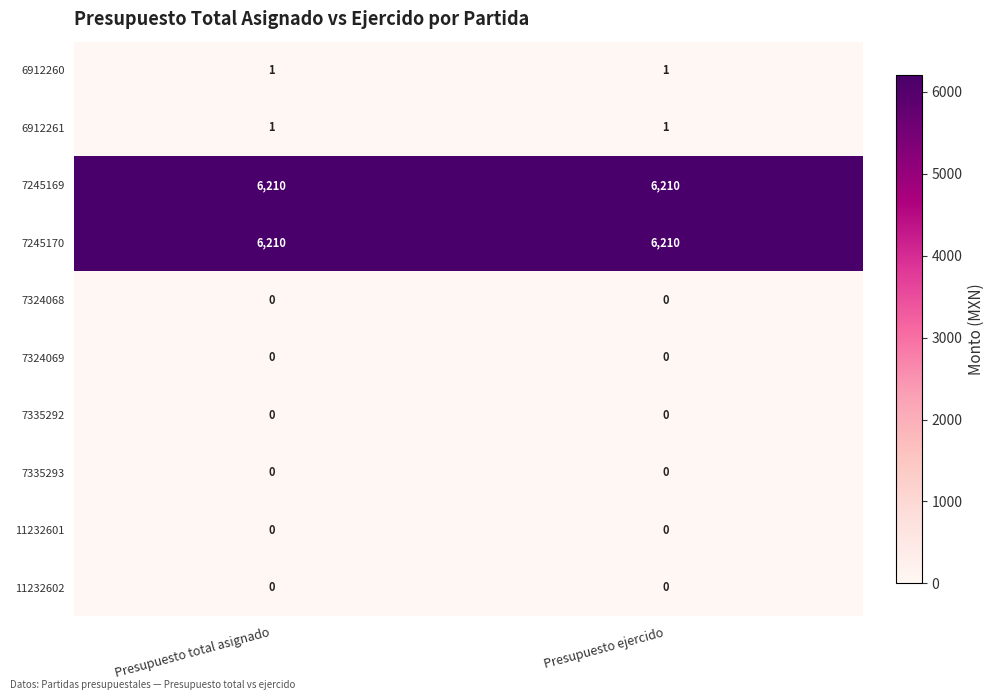

Reading right to left, what are all the values shown in this chart?

6912260: 1	1
6912261: 1	1
7245169: 6210	6210
7245170: 6210	6210
7324068: 0	0
7324069: 0	0
7335292: 0	0
7335293: 0	0
11232601: 0	0
11232602: 0	0